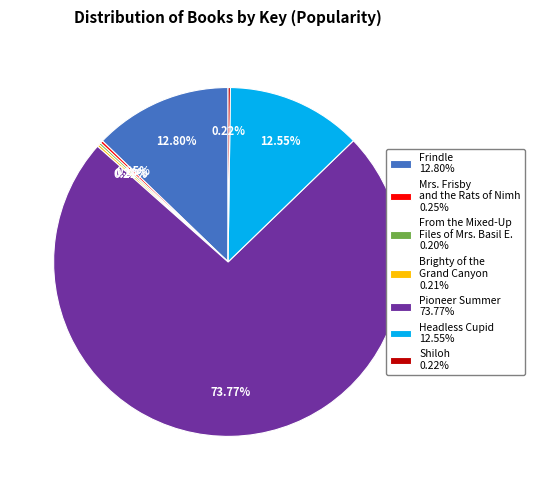

Is it true that Headless Cupid is 13% of the pie?

True